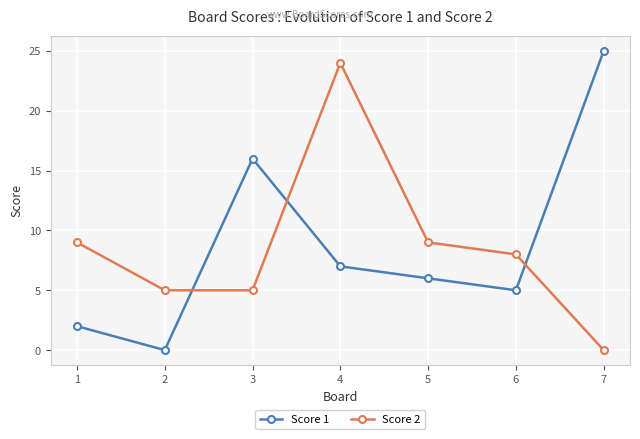

True or false: Score 1 has more than 0 points higher than both neighbors.

True